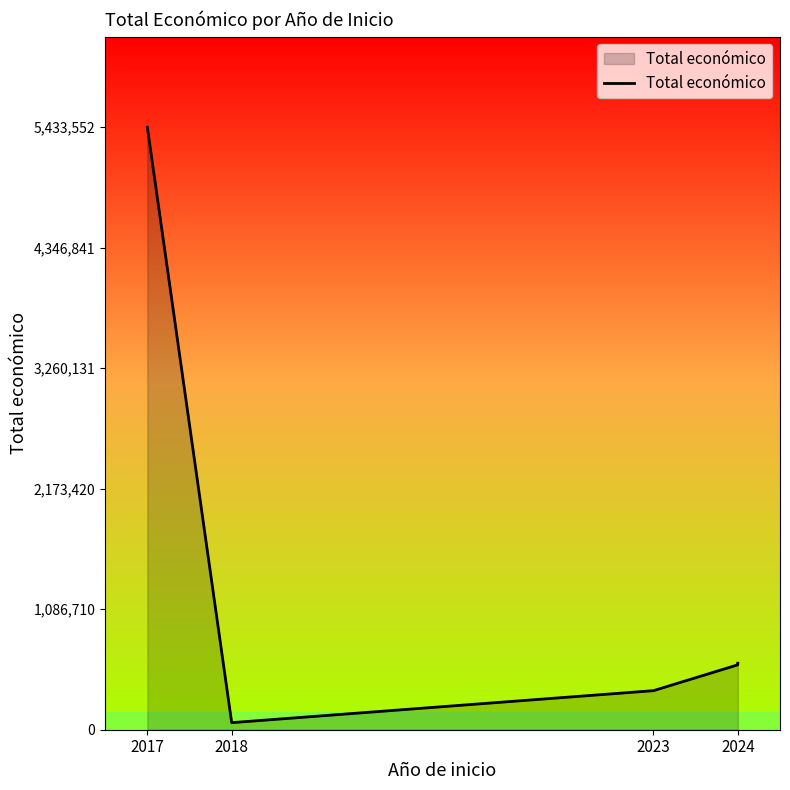

What value does the data have at 2017, to the nearest 10?

5433550